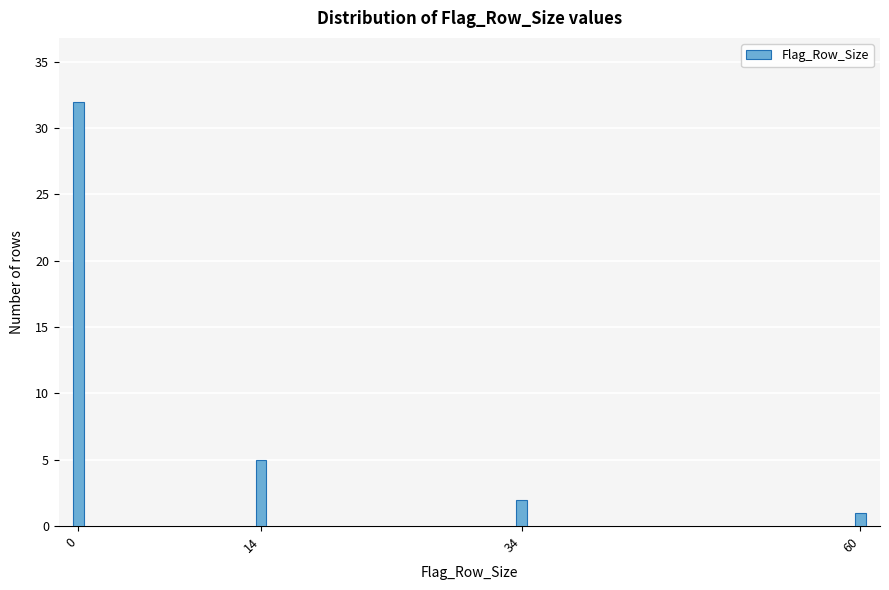

Reading right to left, extract all data points from this chart.

1	2	5	32